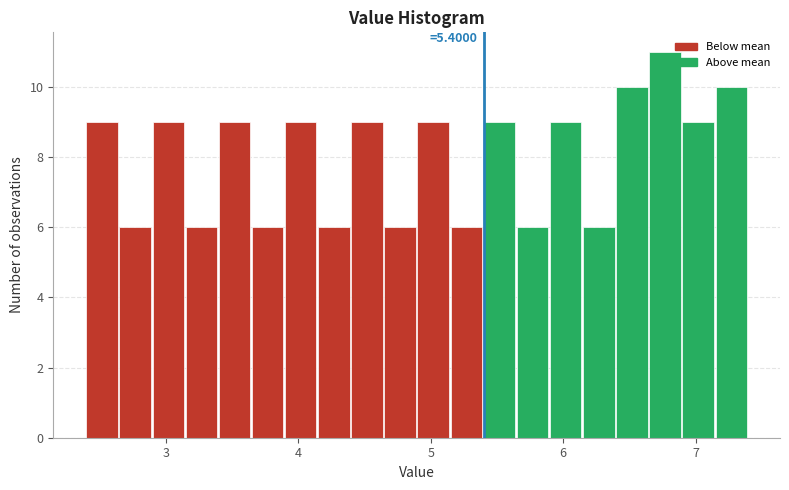

Read against the x-axis, roughly where is the centre of the tallest bar?

6.8